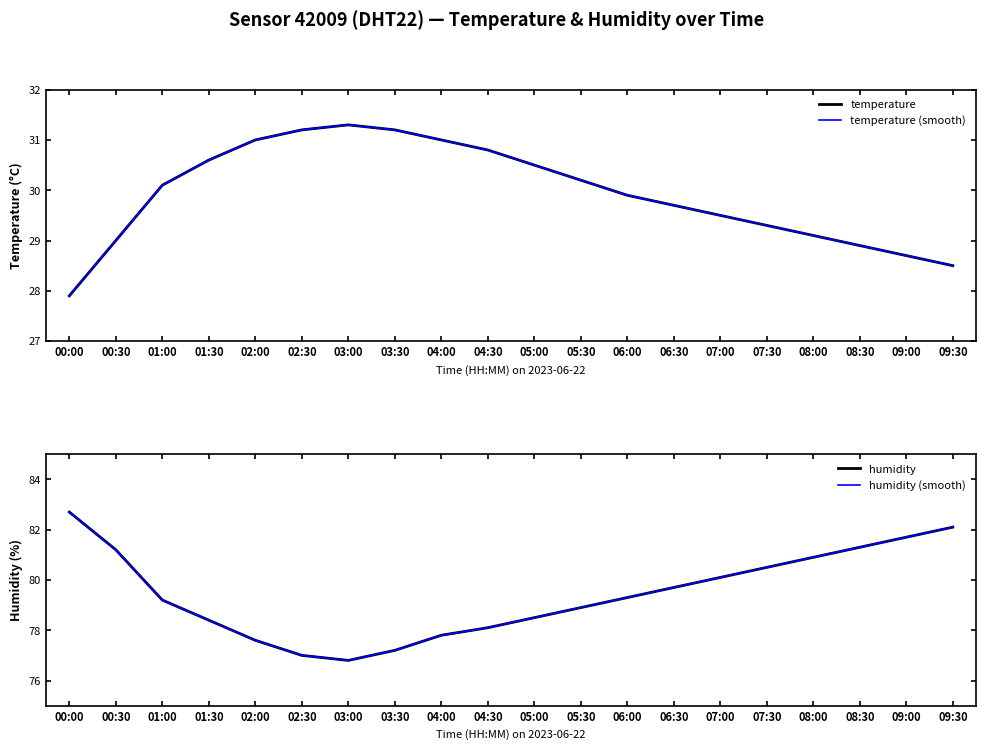

What is the label of the 18th point from the right?

01:00